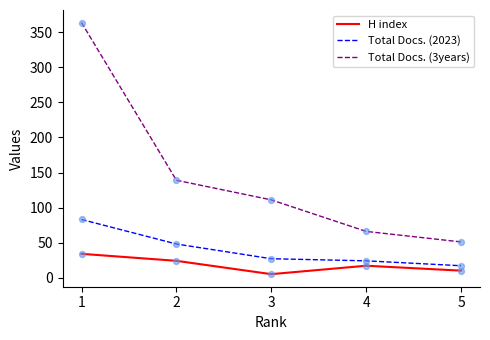

Which series has the largest range (max minus min)?

Total Docs. (3years)